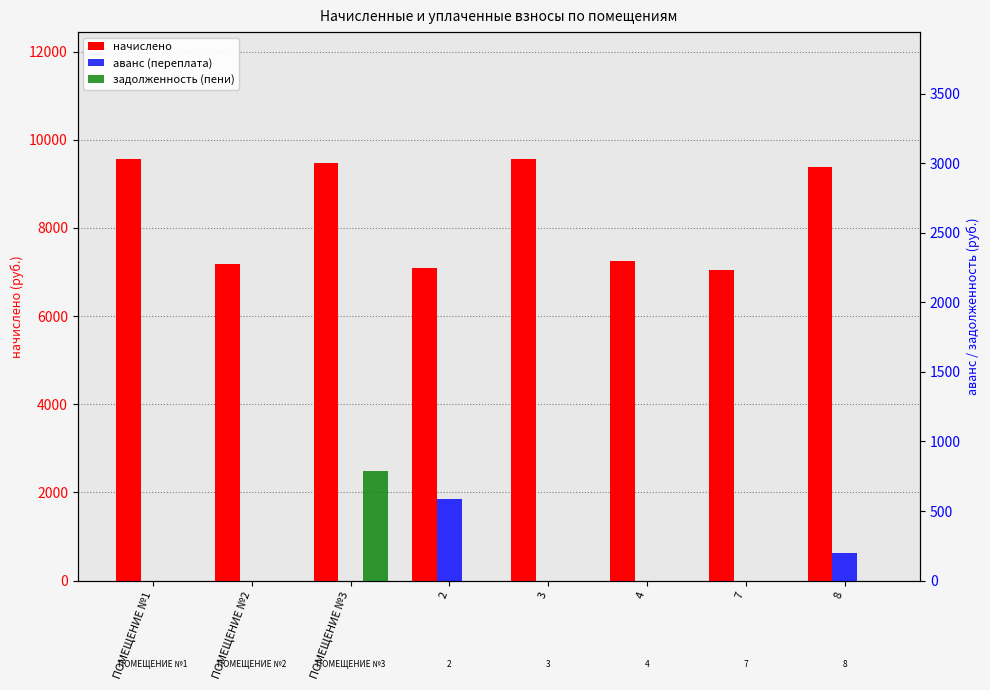

What position from the left is 8?

8